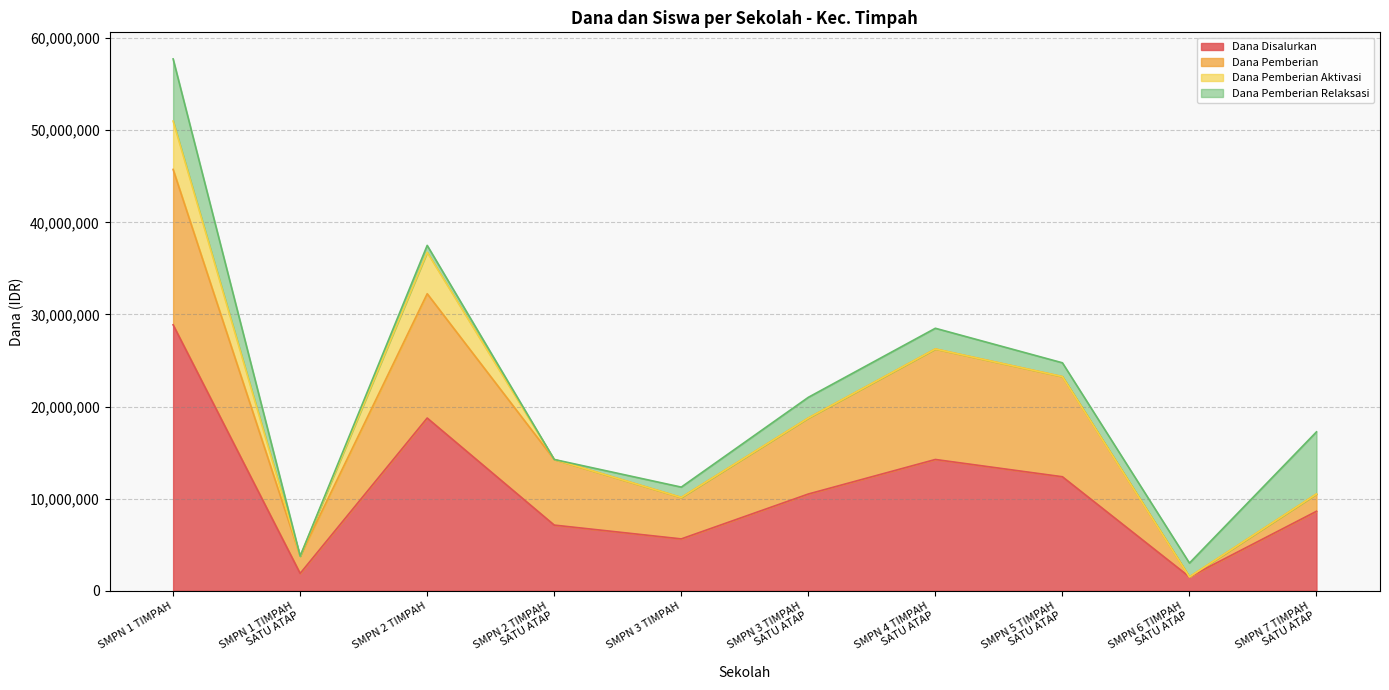

What is the label of the 8th point from the right?

SMP NEGERI 2 TIMPAH